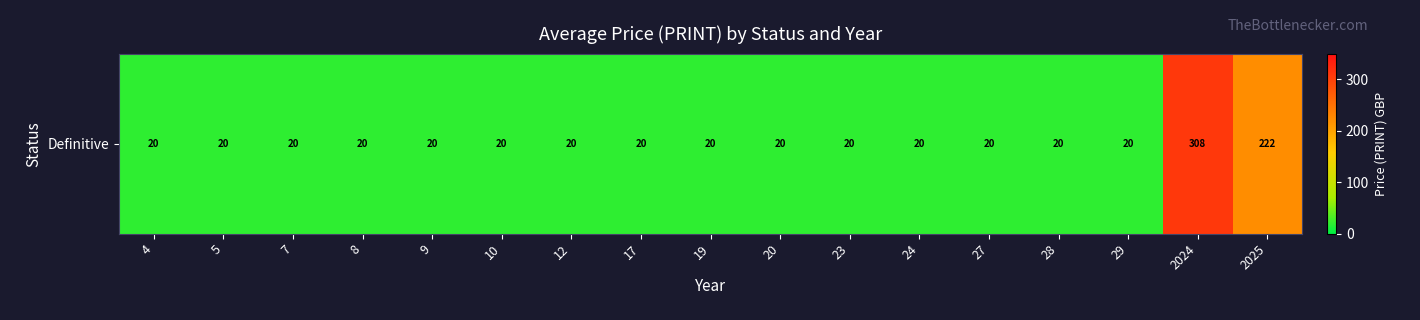

How many categories are shown in the chart?

17